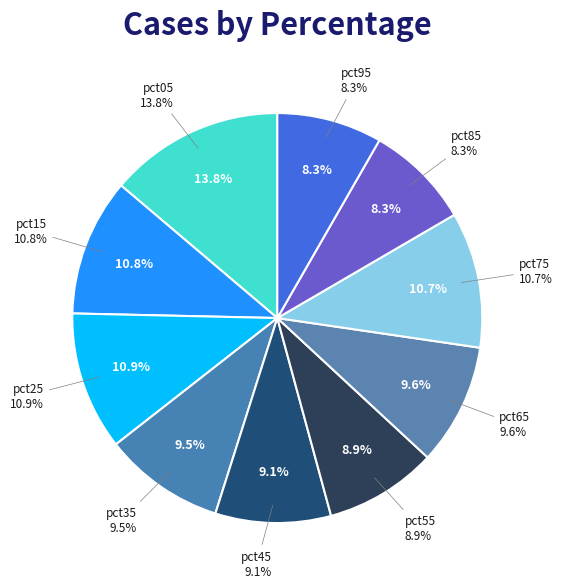

True or false: pct85 accounts for 8% of the total.

True